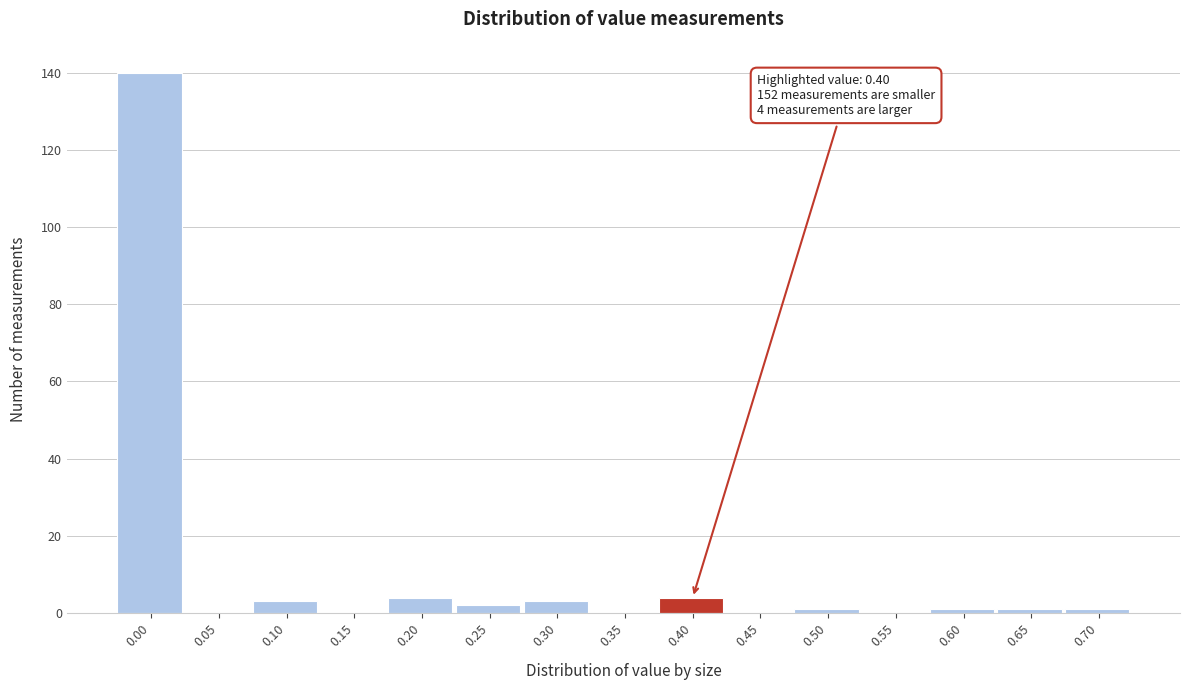

Reading right to left, what are all the values shown in this chart?

0.70=1	0.65=1	0.60=1	0.55=0	0.50=1	0.45=0	0.40=4	0.35=0	0.30=3	0.25=2	0.20=4	0.15=0	0.10=3	0.05=0	0.00=140